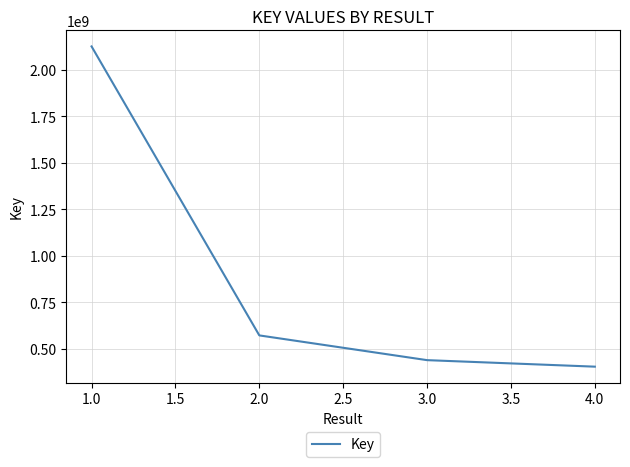

True or false: there are more than 1 points higher than both neighbors.

False